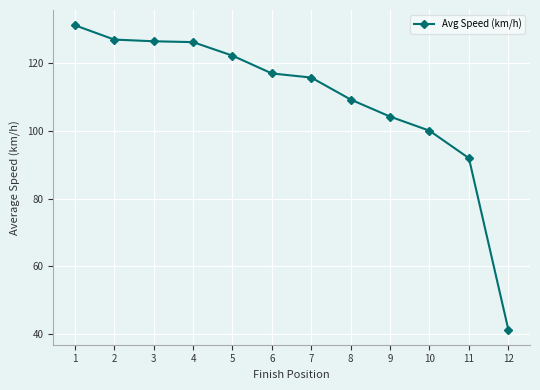

What is the difference between the values at 2 and 9?

22.7